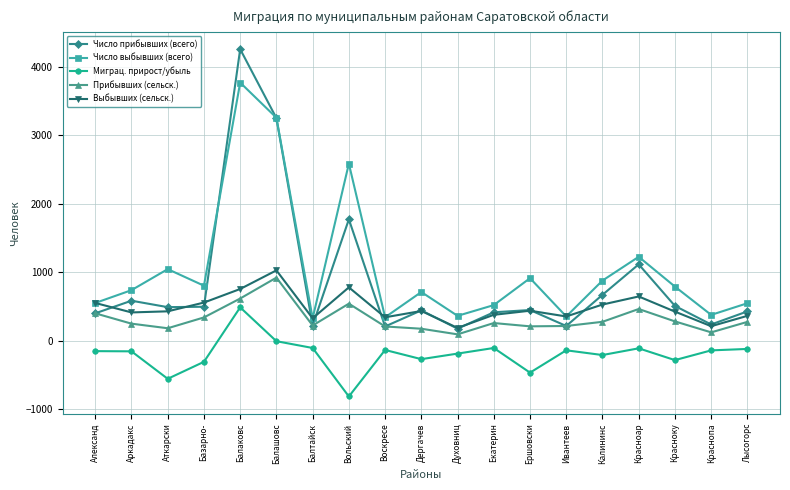

At which category is the sum across all series the highest?

Балаковс